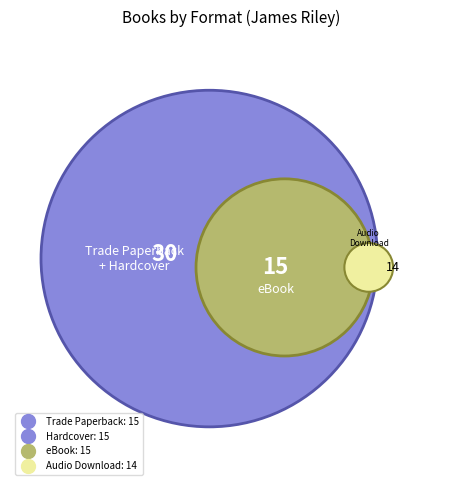

Is there any slice that represents more than half of the pie?

No